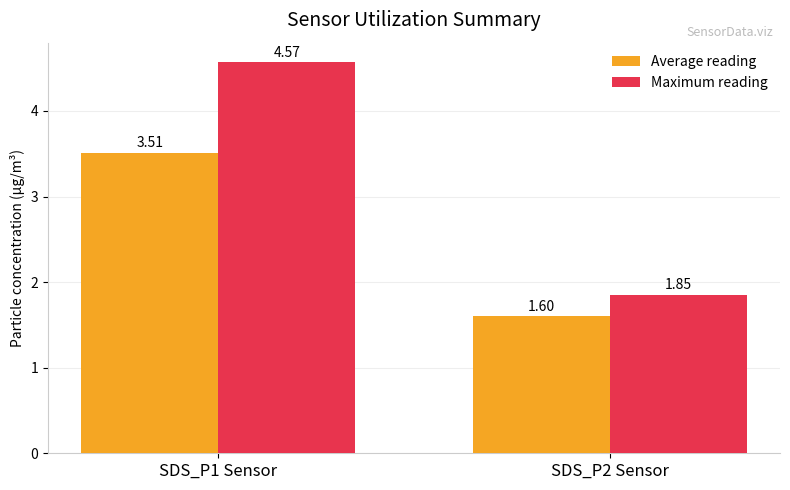

What is the label of the 1st bar from the left?

SDS_P1 Sensor